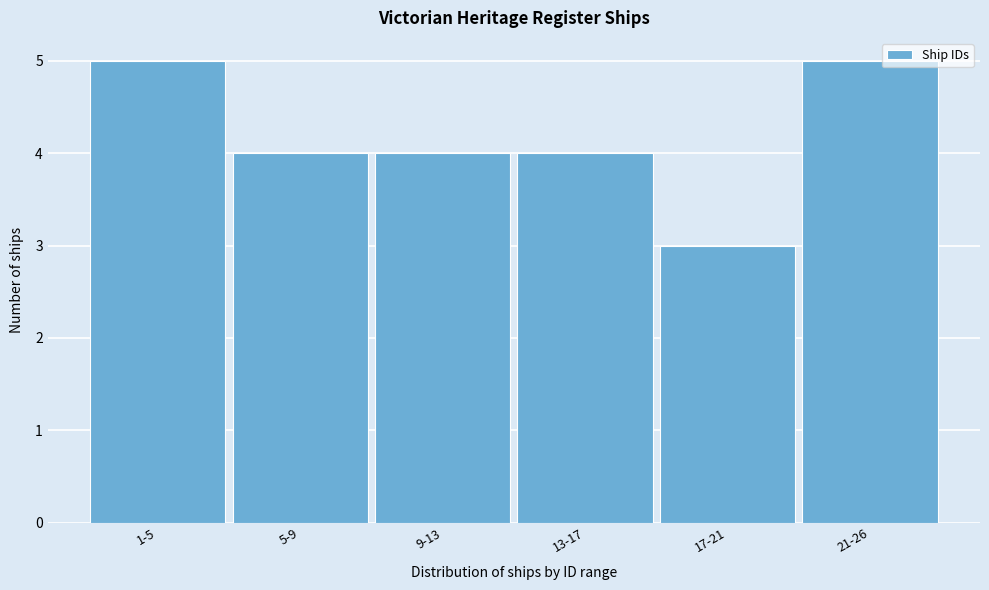

Reading right to left, what are all the values shown in this chart?

5	3	4	4	4	5